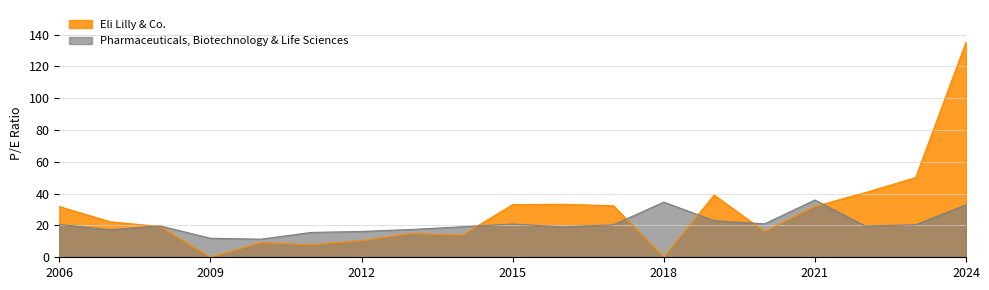

True or false: Eli Lilly & Co. and Pharmaceuticals, Biotechnology & Life Sciences cross at least once.

True